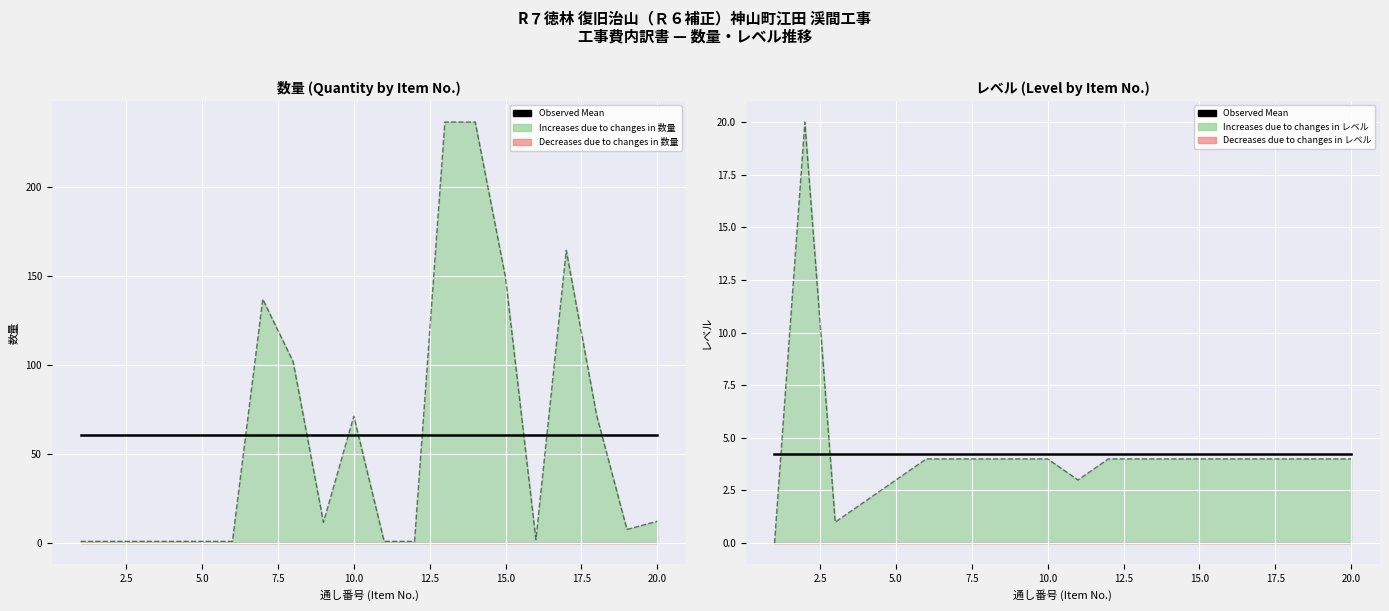

Reading left to right, extract all data points from this chart.

数量: 1.0	1.0	1.0	1.0	1.0	1.0	137.0	102.0	11.7	71.3	1.0	1.0	236.5	236.5	149.0	2.0	164.5	71.9	7.7	12.3
レベル: 0.0	20.0	1.0	2.0	3.0	4.0	4.0	4.0	4.0	4.0	3.0	4.0	4.0	4.0	4.0	4.0	4.0	4.0	4.0	4.0